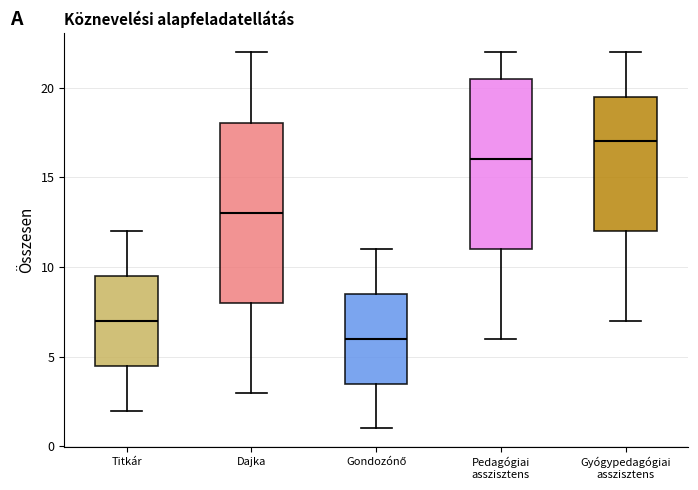

Reading left to right, transcribe this box plot: for each box, give where its median line is, the range the box spans, and where its two whiskers end, as read against the y-axis. The values are not printed on the chart, so give them approximately, as read against the axis.

Titkár: median 7.0, box 4.5 to 9.5, whiskers 2.0 to 12.0
Dajka: median 13.0, box 8.0 to 18.0, whiskers 3.0 to 22.0
Gondozónő: median 6.0, box 3.5 to 8.5, whiskers 1.0 to 11.0
Pedagógiai asszisztens: median 16.0, box 11.0 to 20.5, whiskers 6.0 to 22.0
Gyógypedagógiai asszisztens: median 17.0, box 12.0 to 19.5, whiskers 7.0 to 22.0